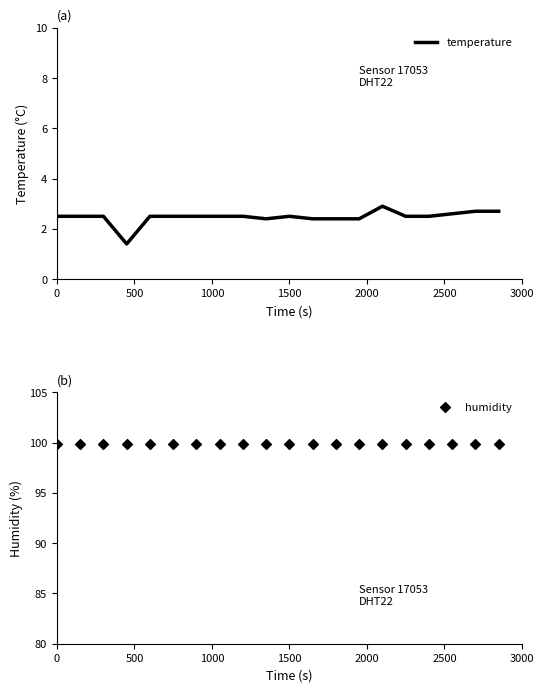

At how many categories does at least one series exceed 40?

20